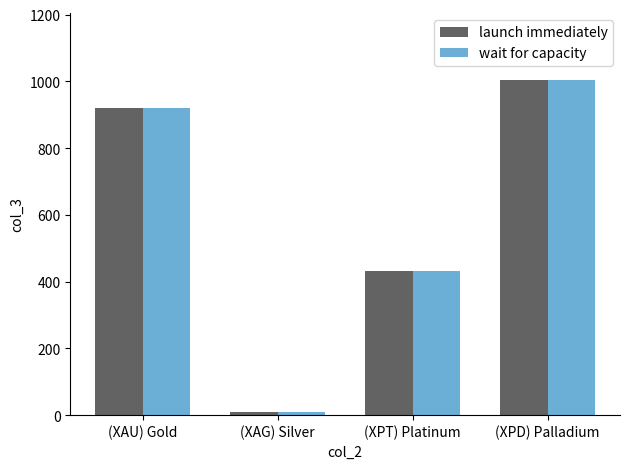

What is the total value across all series at (XAG) Silver?

18.7